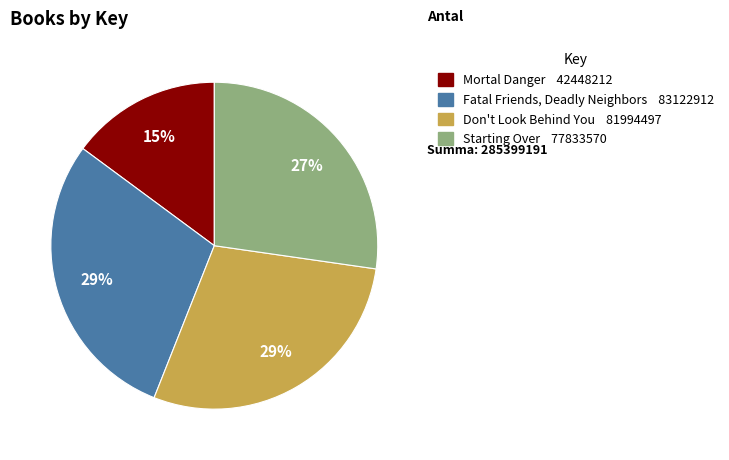

True or false: Mortal Danger accounts for 15% of the total.

True